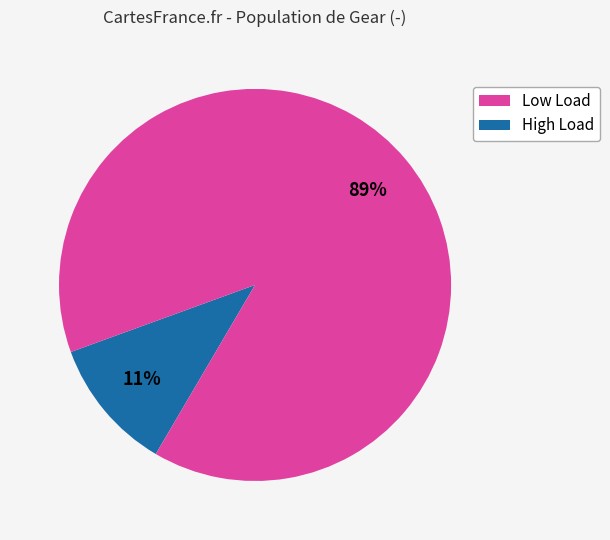

Does any single category account for the majority?

Yes